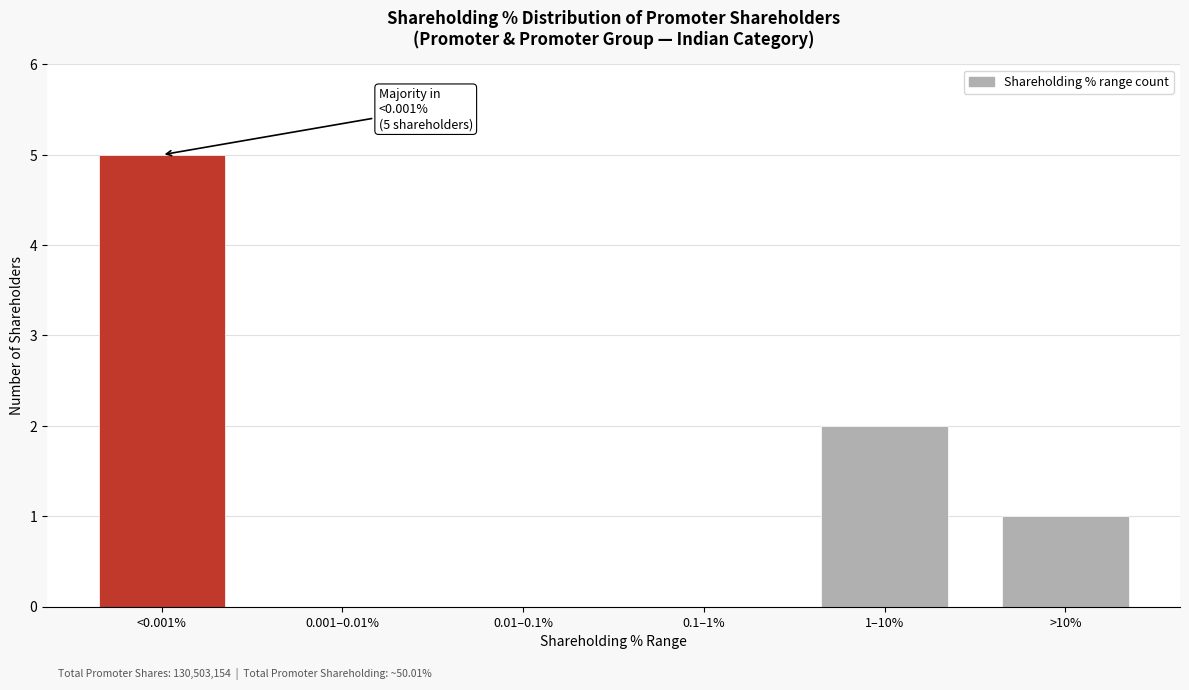

Reading left to right, what are all the values shown in this chart?

<0.001%=5	0.001–0.01%=0	0.01–0.1%=0	0.1–1%=0	1–10%=2	>10%=1